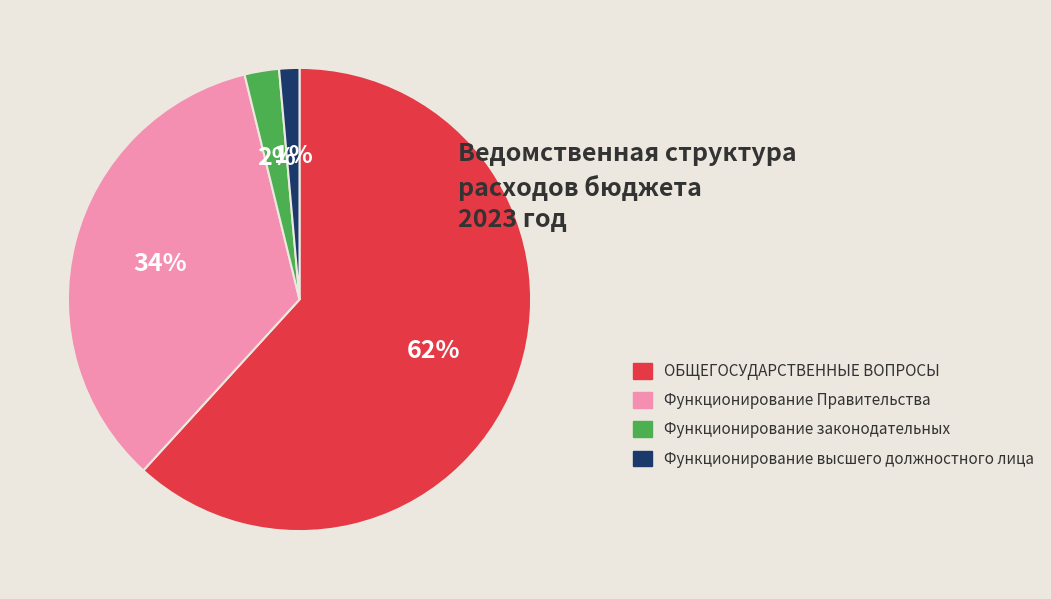

The ОБЩЕГОСУДАРСТВЕННЫЕ ВОПРОСЫ slice represents 62% of the pie. True or false?

True